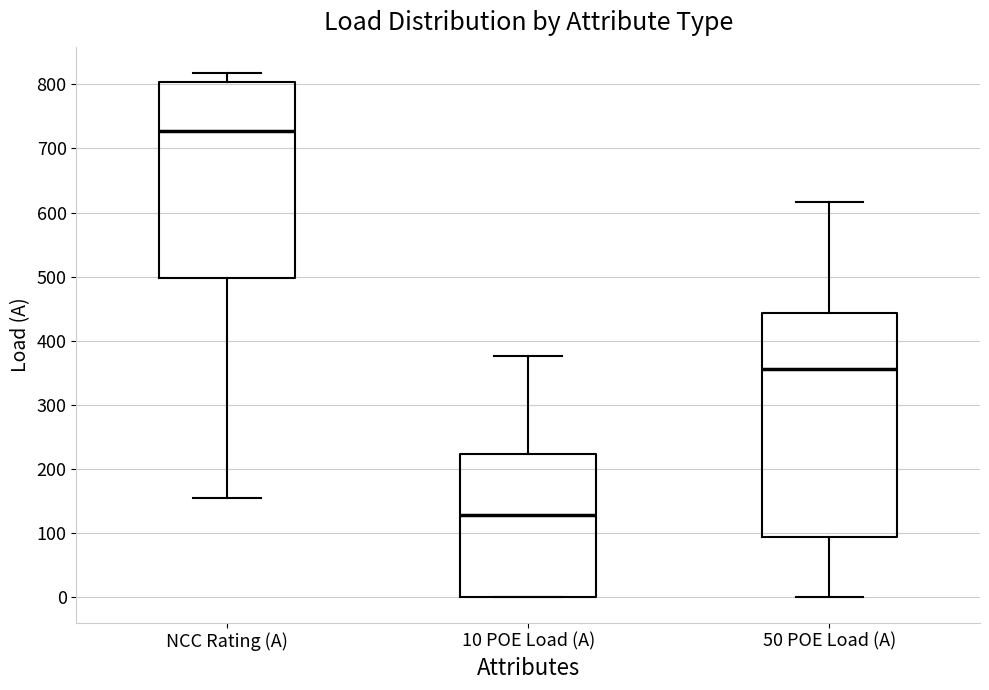

Reading left to right, transcribe this box plot: for each box, give where its median line is, the range the box spans, and where its two whiskers end, as read against the y-axis. The values are not printed on the chart, so give them approximately, as read against the axis.

NCC Rating (A): median 730, box 500 to 800, whiskers 160 to 820
10 POE Load (A): median 130, box 0 to 220, whiskers 0 to 380
50 POE Load (A): median 360, box 90 to 440, whiskers 0 to 620